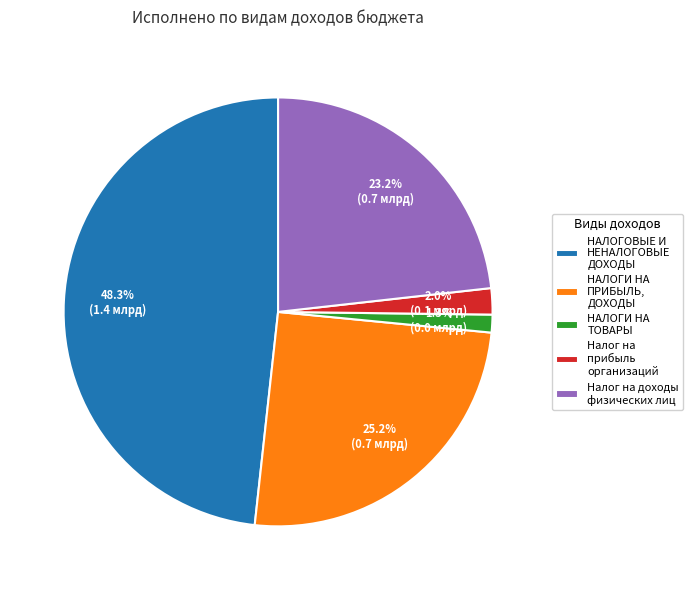

What is the ratio of the value at Налог на доходы физических лиц to the value at НАЛОГОВЫЕ И НЕНАЛОГОВЫЕ ДОХОДЫ?

0.5